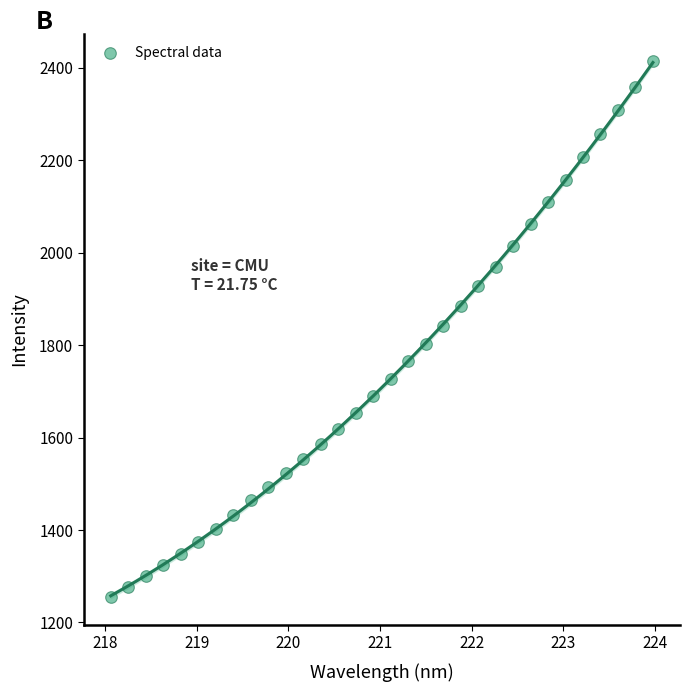

What is the range of X values (max minus min)?

5.9